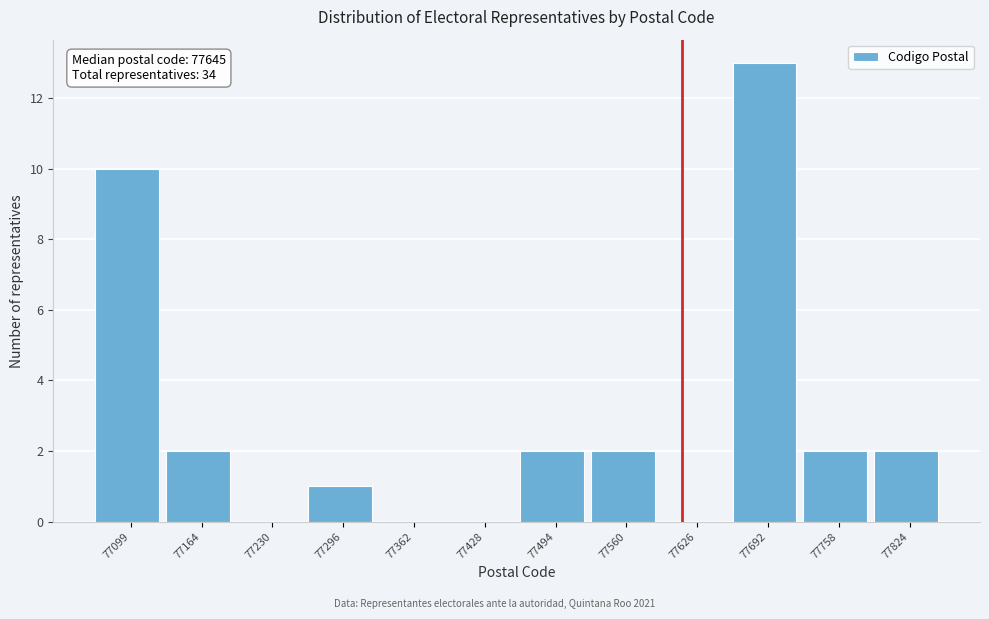

Reading left to right, what are all the values shown in this chart?

77099=10	77164=2	77230=0	77296=1	77362=0	77428=0	77494=2	77560=2	77626=0	77692=13	77758=2	77824=2